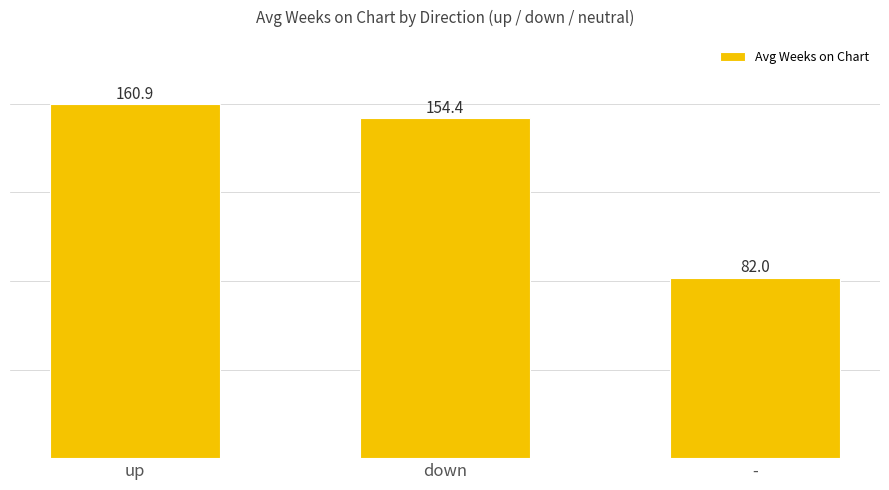

Is it true that the value at - is 82.0?

True